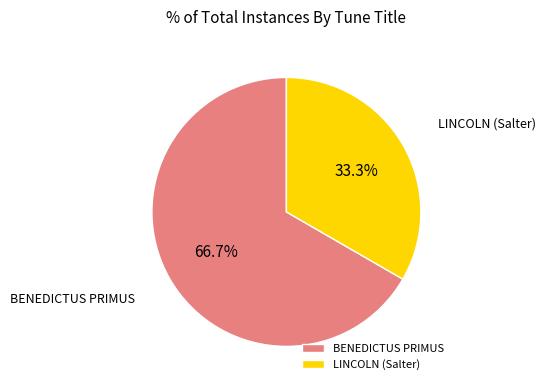

How many segments does this pie chart have?

2